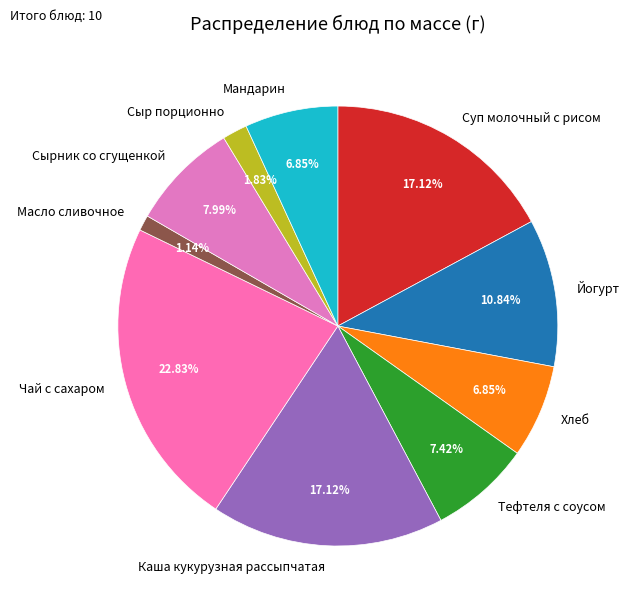

How many segments does this pie chart have?

10